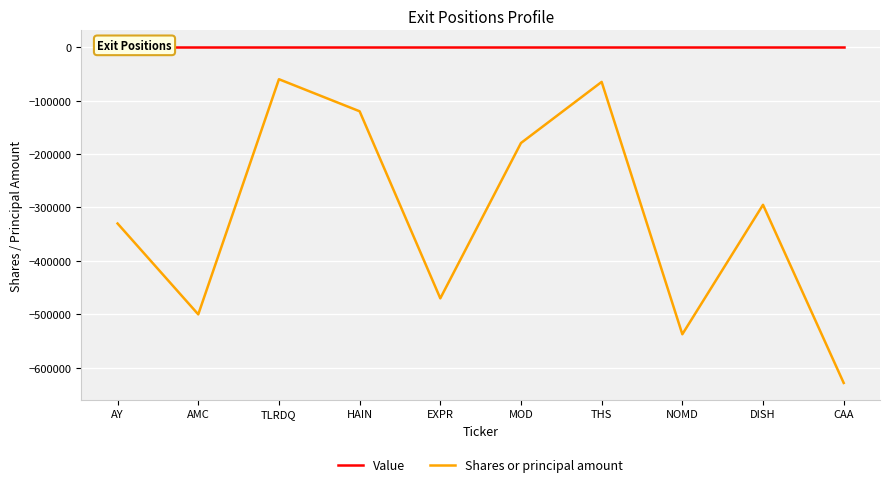

What is the difference between the highest and lowest values at AMC?

500000